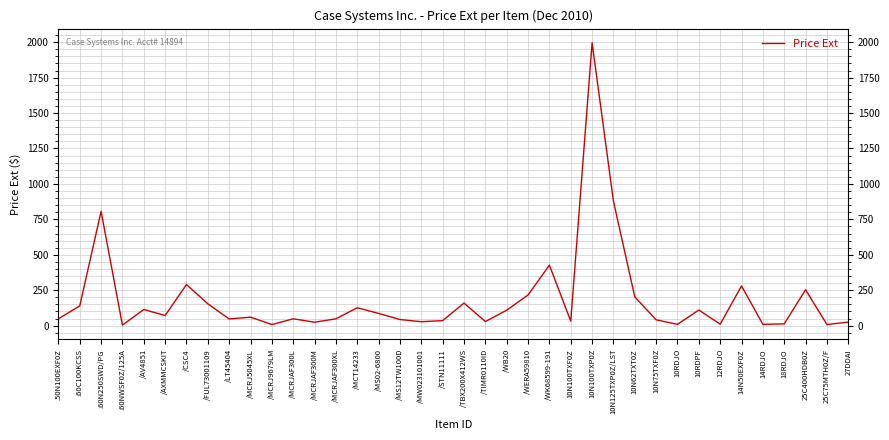

What is the change in value from .60N250SWD/PG to 12RDJO?

-796.6